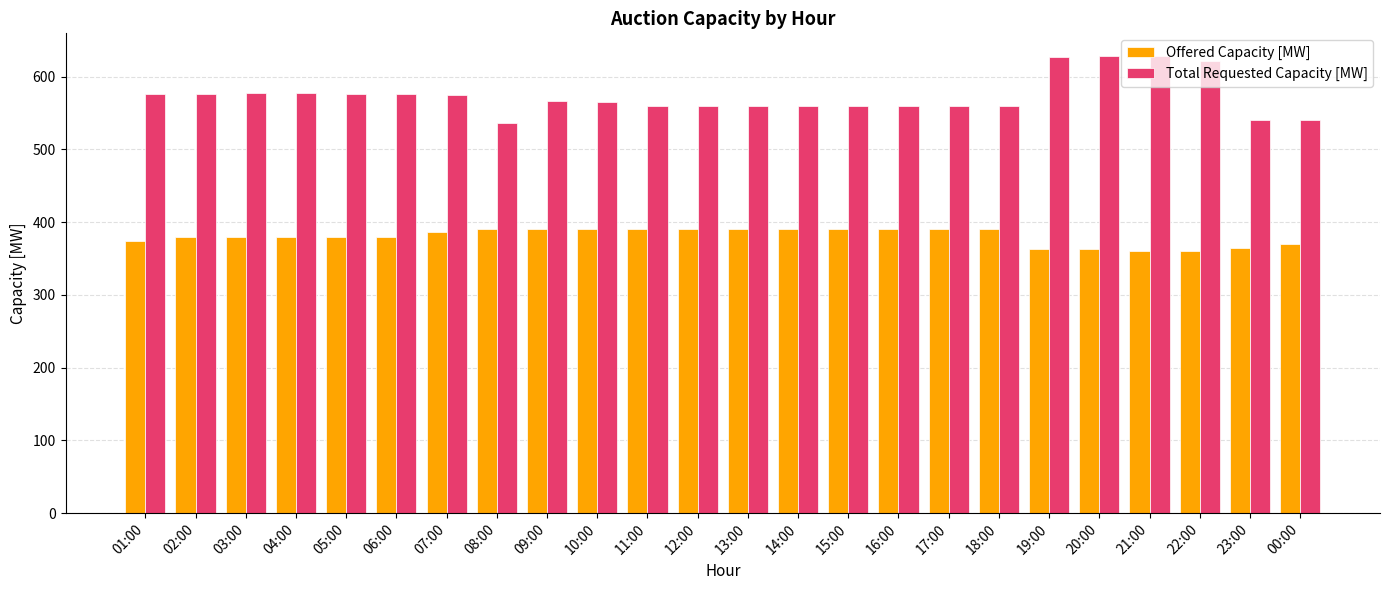

What is the minimum value for Total Requested Capacity [MW]?

536